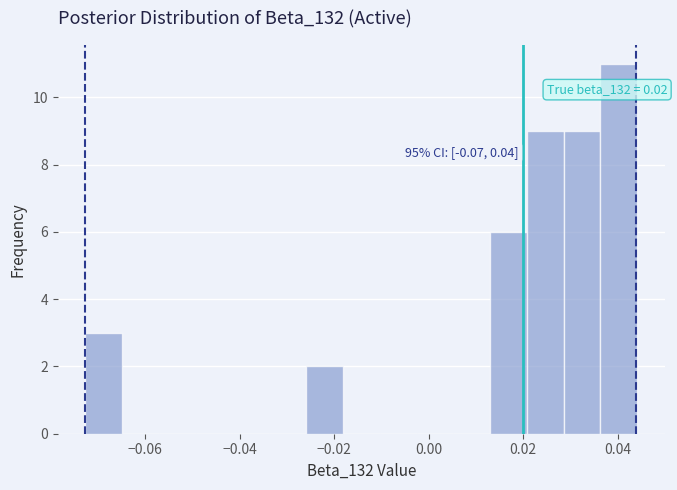

Read against the x-axis, roughly where is the centre of the tallest bar?

0.040